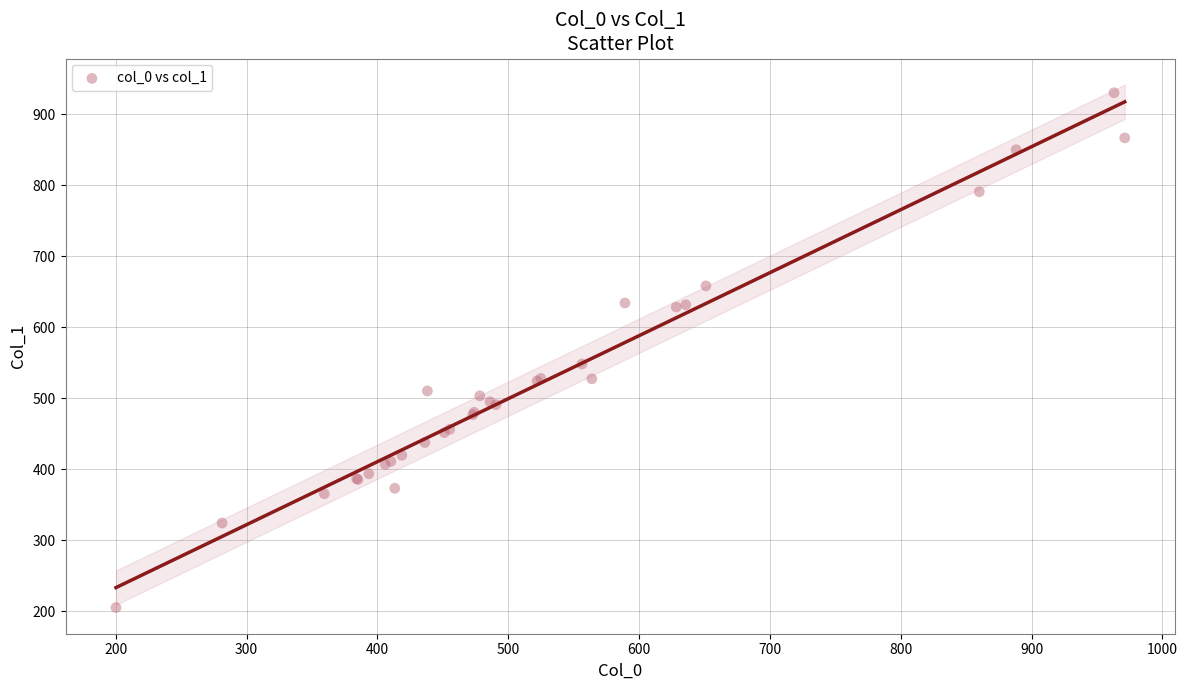

What Y value in the scatter plot is closest to 567?

548.5